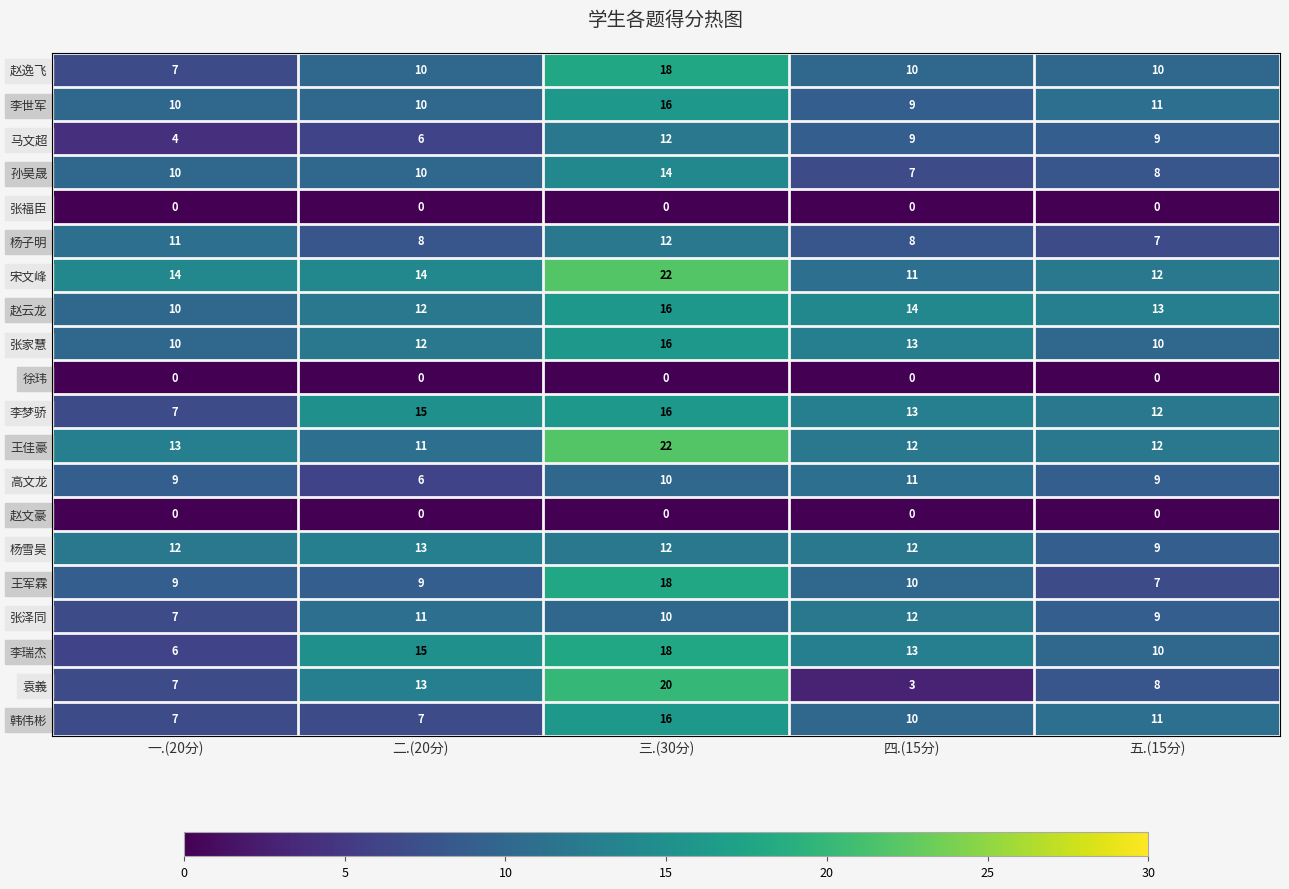

What is the total value across all series at 五.(15分)?

167